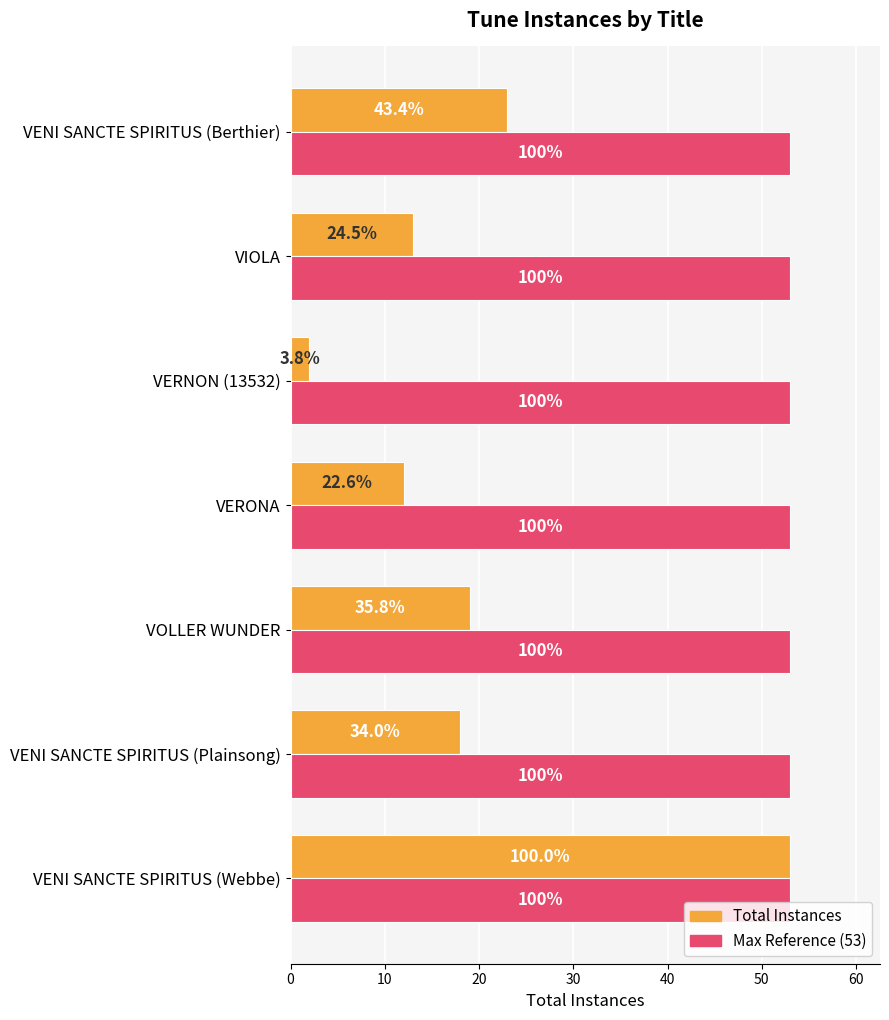

The value of Max Reference at 30 is 0.5. True or false?

False